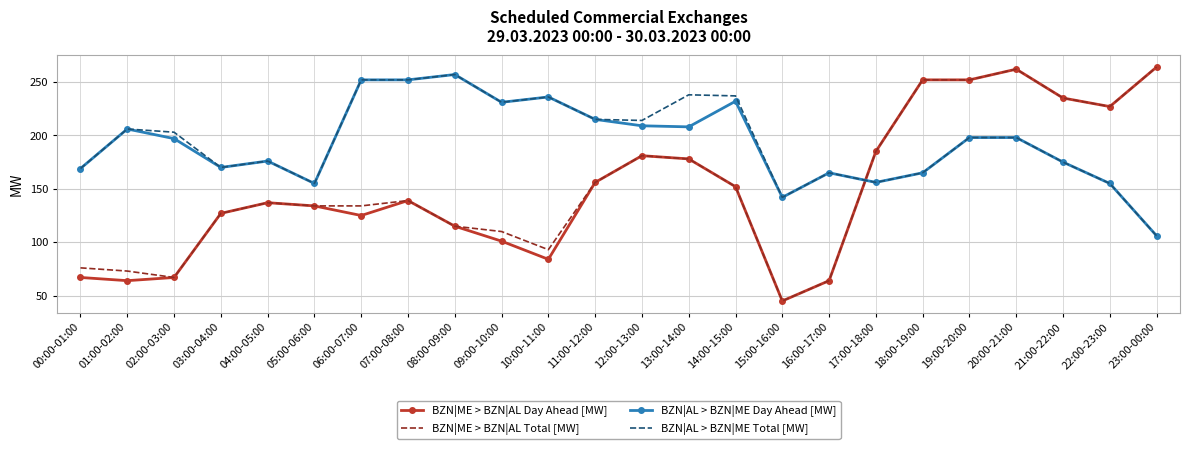

What is the difference between the maximum and minimum values in the BZN|ME > BZN|AL Total [MW] series?

219